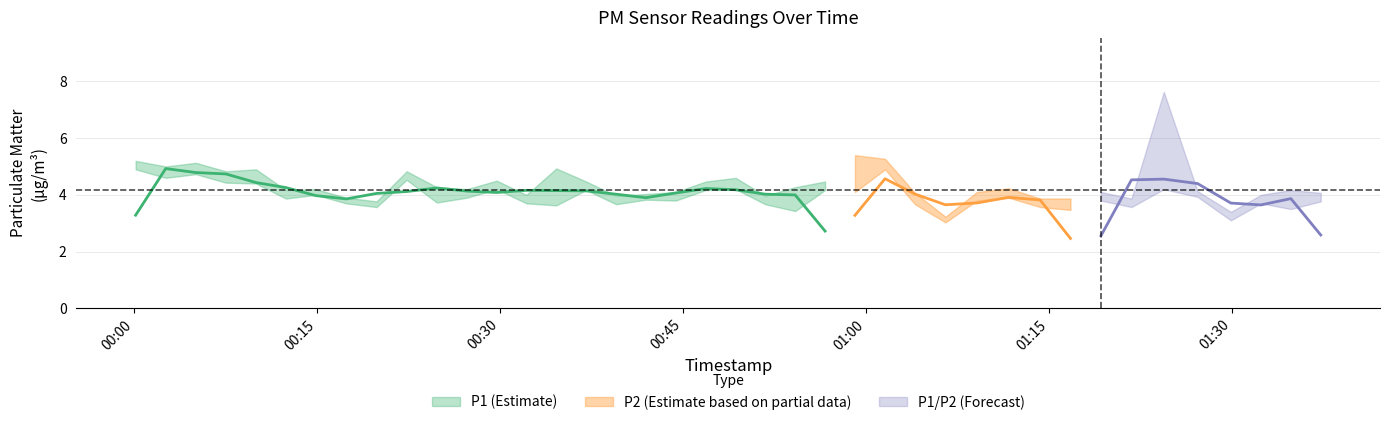

What is the difference between the second highest and minimum values in the P1 series?

2.2